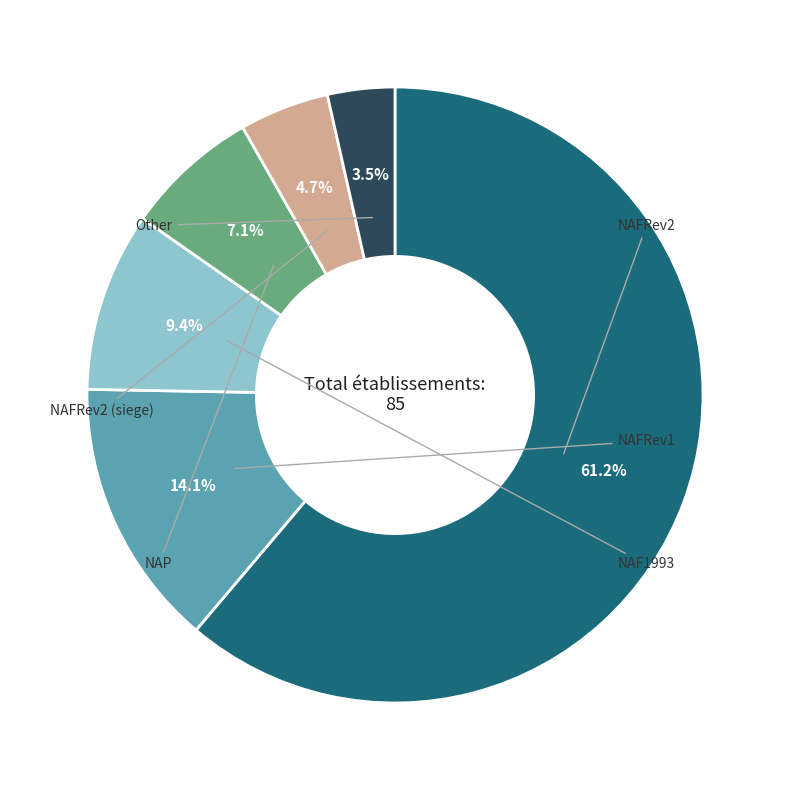

To the nearest percent, what is the average slice percentage?

17%